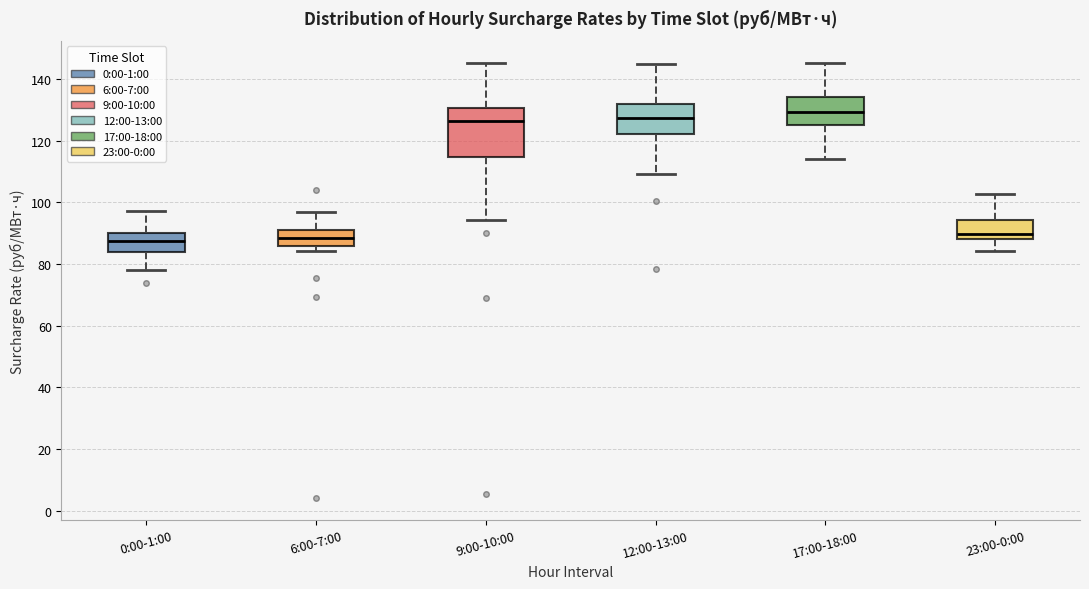

Reading left to right, transcribe this box plot: for each box, give where its median line is, the range the box spans, and where its two whiskers end, as read against the y-axis. The values are not printed on the chart, so give them approximately, as read against the axis.

0:00-1:00: median 88, box 84 to 90, whiskers 78 to 98
6:00-7:00: median 88, box 86 to 90, whiskers 84 to 96
9:00-10:00: median 126, box 114 to 130, whiskers 94 to 146
12:00-13:00: median 128, box 122 to 132, whiskers 110 to 144
17:00-18:00: median 130, box 126 to 134, whiskers 114 to 146
23:00-0:00: median 90, box 88 to 94, whiskers 84 to 102